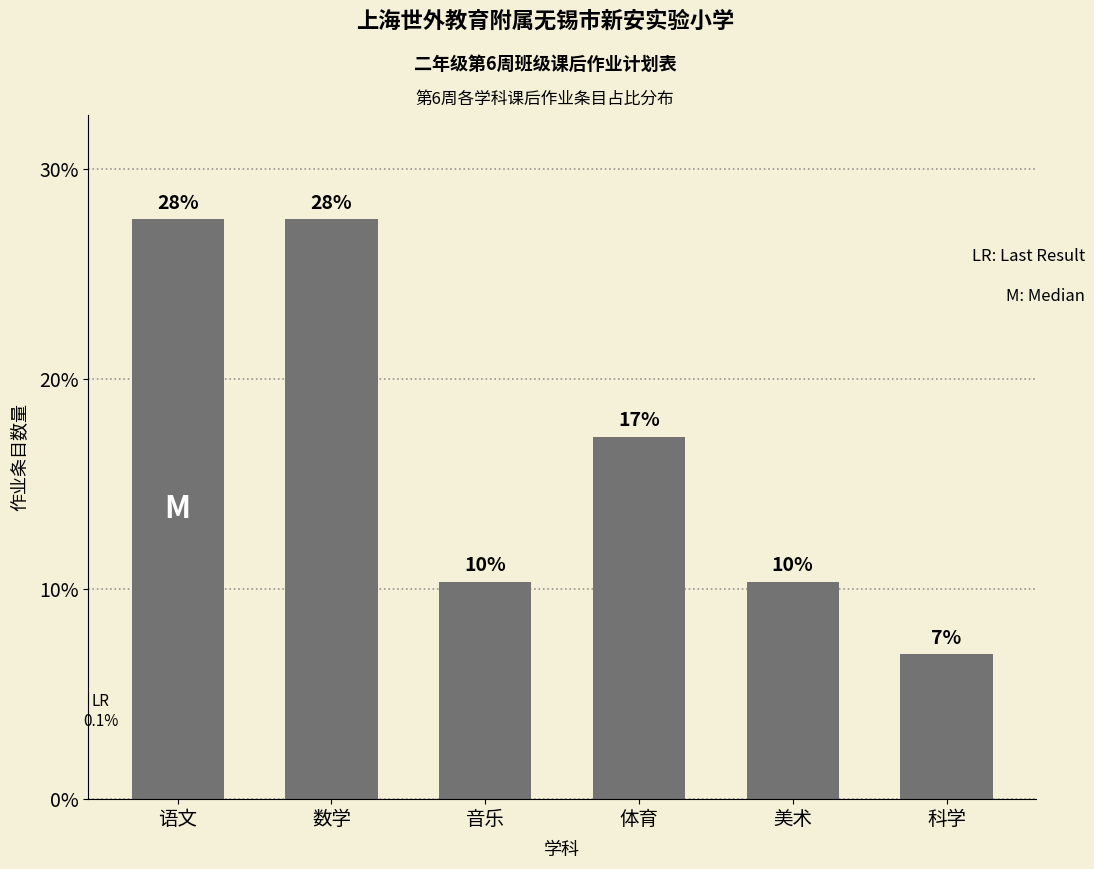

How many bars are there in total?

6